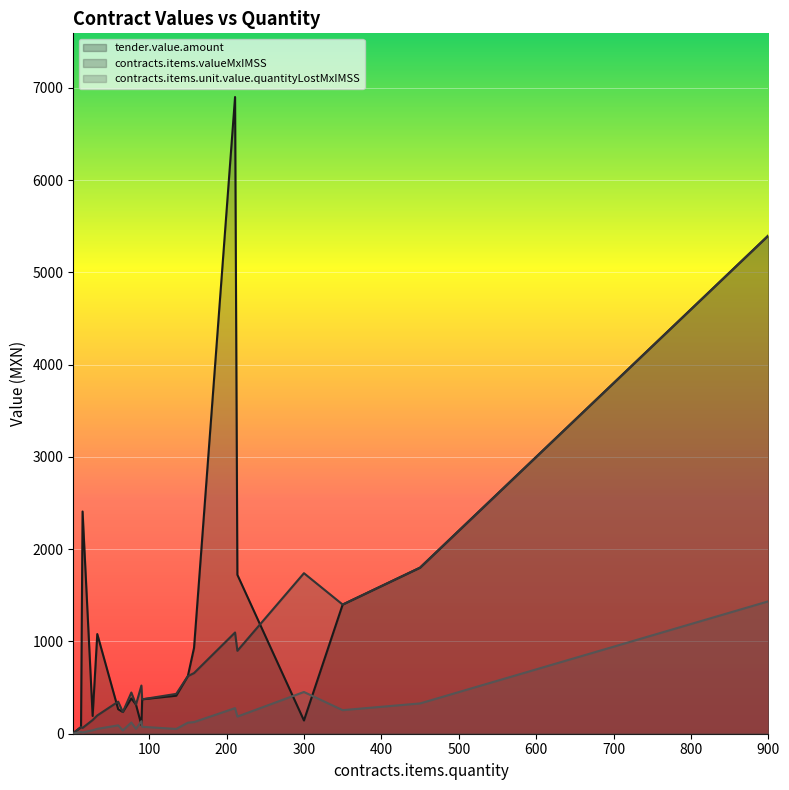

How many intersections are there between tender.value.amount and contracts.items.valueMxIMSS?

4